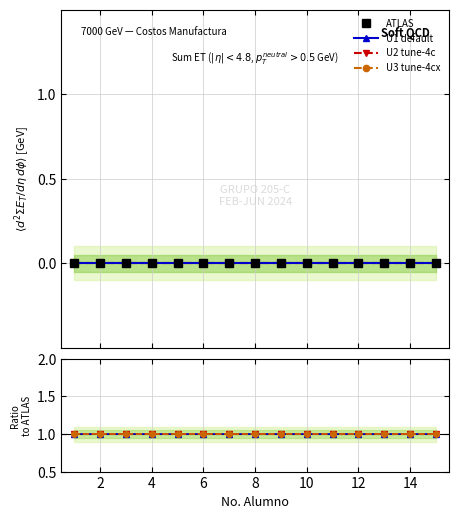

True or false: U3 tune-4cx has more than 1 interior local peaks.

False